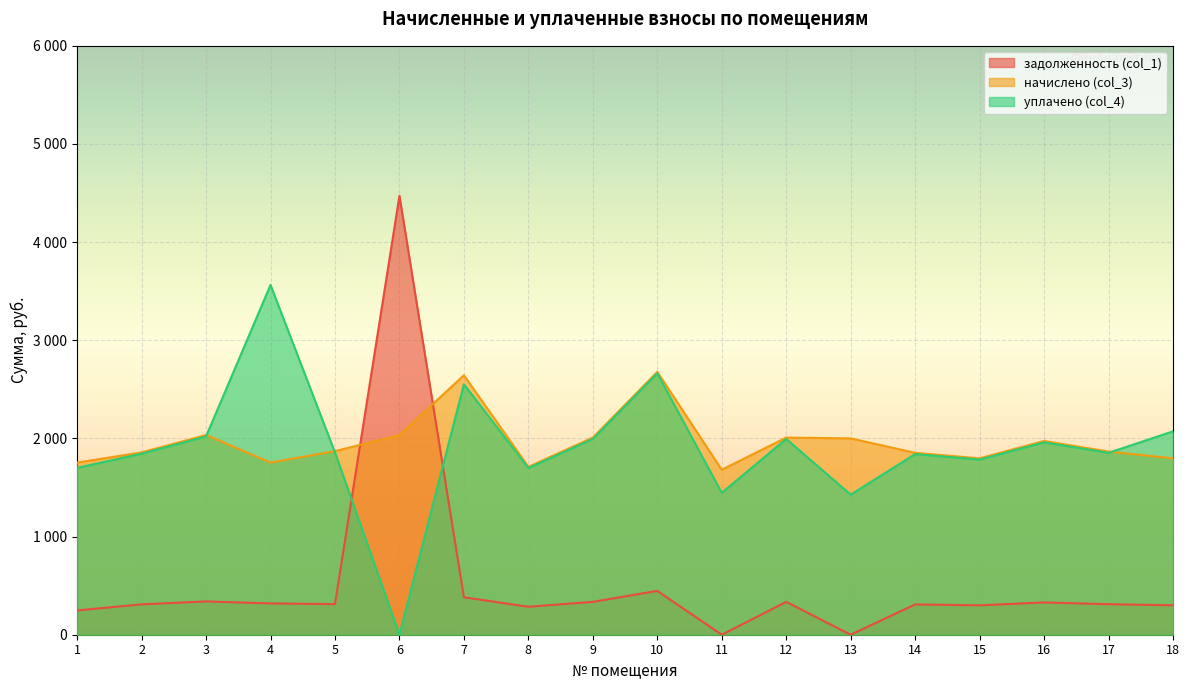

Between 7 and 16, which series saw the biggest shift?

начислено (col_3)